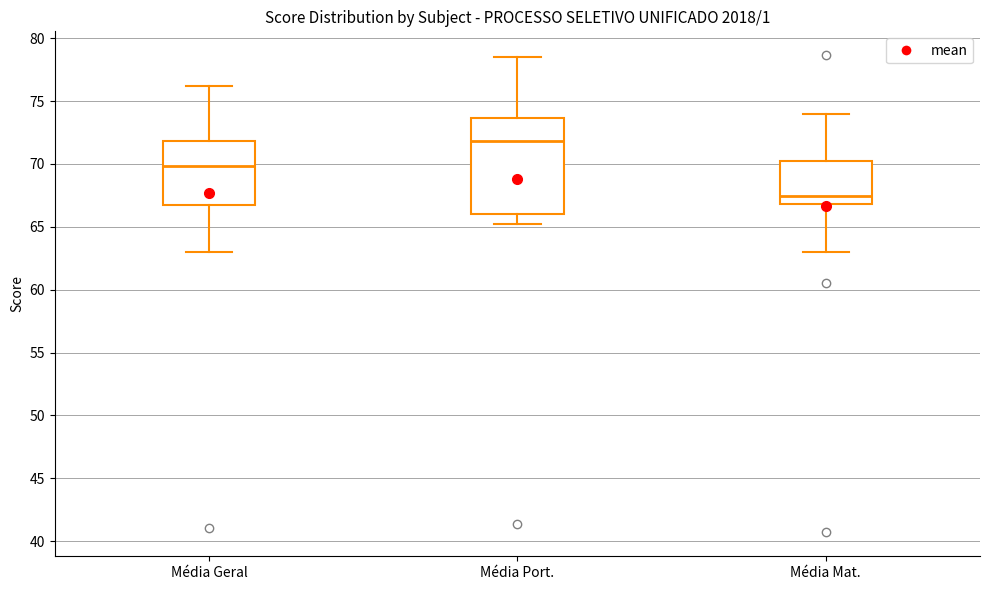

Reading left to right, read every box against the y-axis: the position of its median line, the range the box covers, and the ends of its whiskers. The values are not printed on the chart, so give them approximately, as read against the axis.

Média Geral: median 70.0, box 67.0 to 72.0, whiskers 63.0 to 76.0
Média Port.: median 72.0, box 66.0 to 73.5, whiskers 65.5 to 78.5
Média Mat.: median 67.5, box 67.0 to 70.0, whiskers 63.0 to 74.0